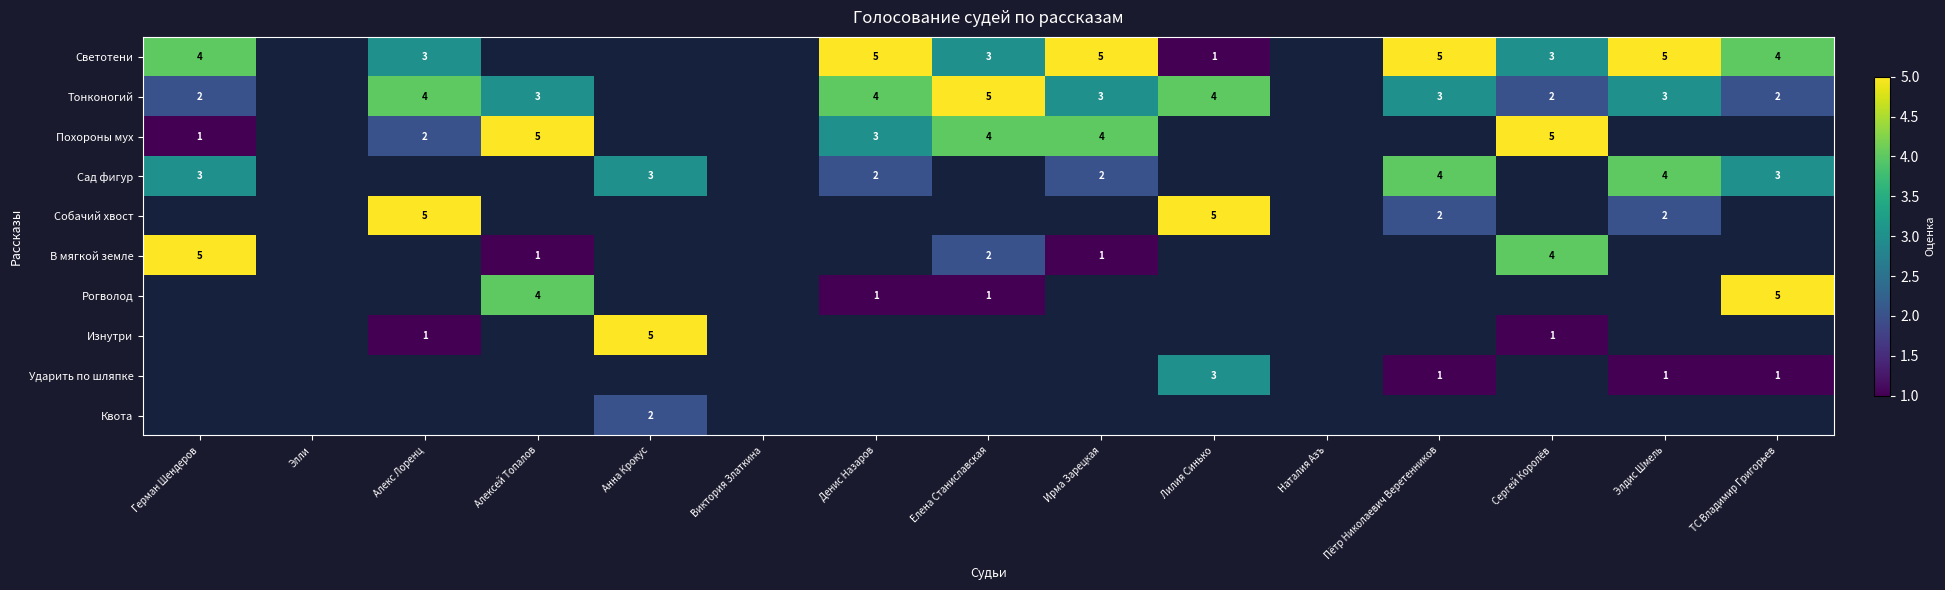

Which label corresponds to the largest value in the chart?

Денис Назаров